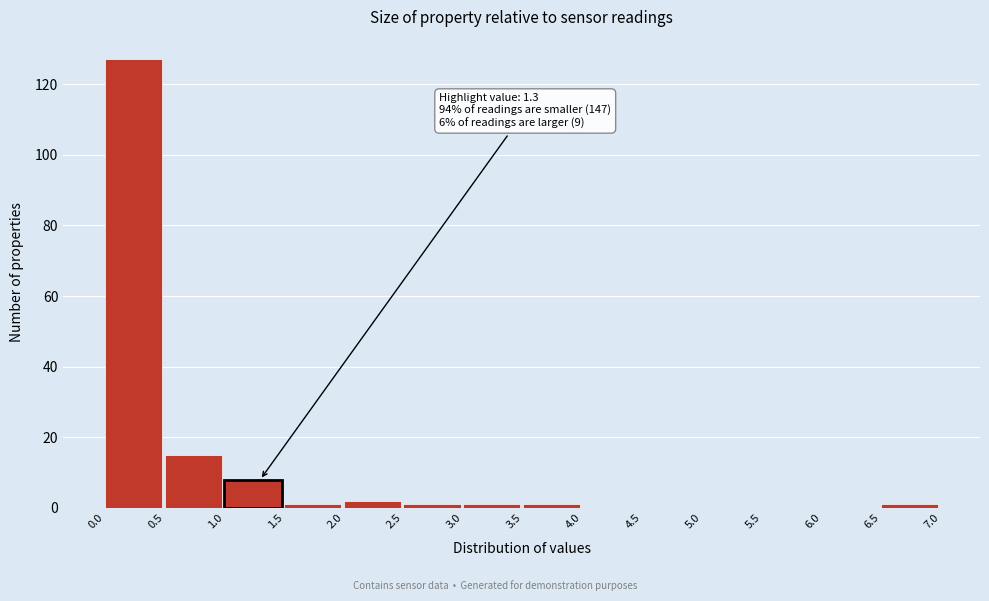

Over which range of the x-axis is the bar tallest?

0.0 to 0.5